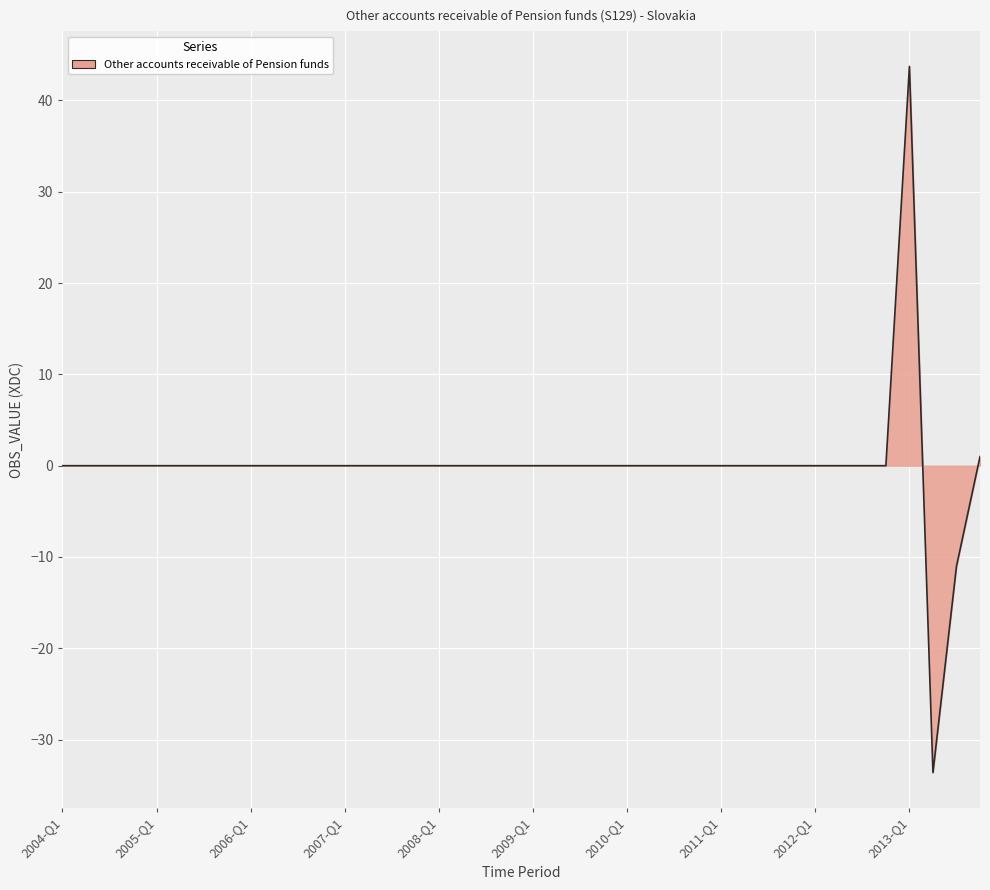

What is the maximum value shown in the chart?

43.7